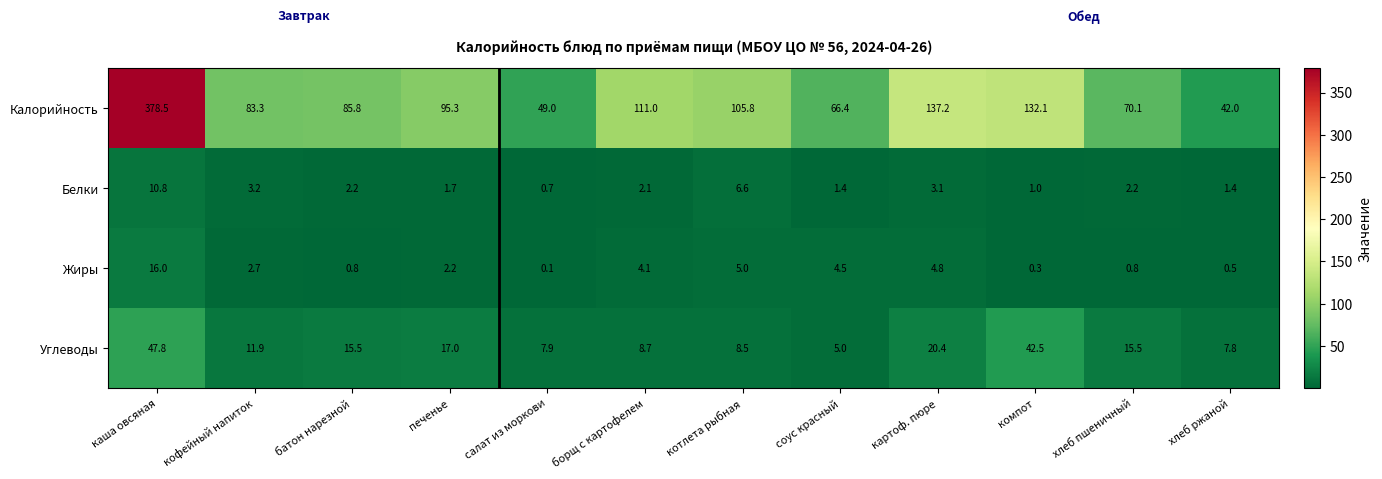

What is the greatest value displayed?

378.5